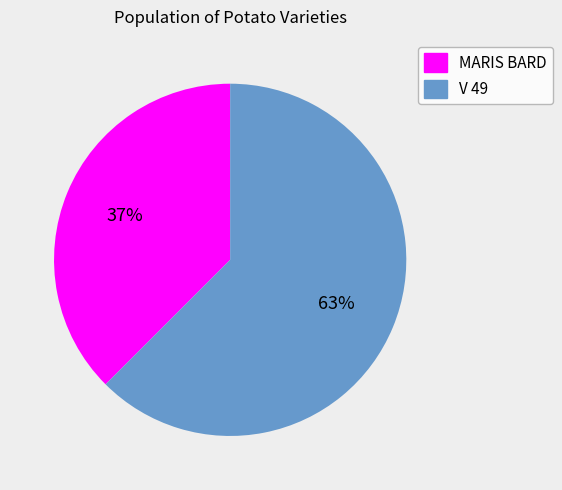

To the nearest percent, what is the combined percentage of MARIS BARD and V 49?

100%